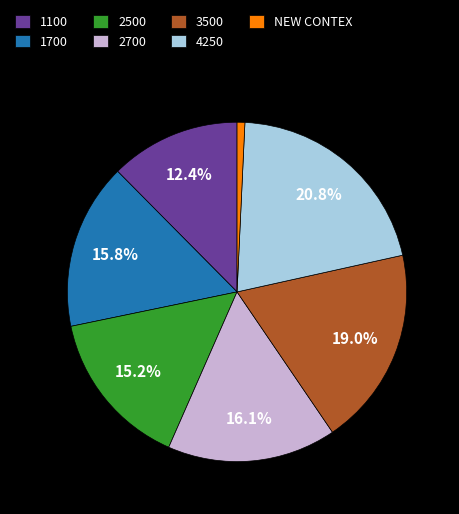

Combined, what portion of the pie is 1100 and 3500?

31.4%